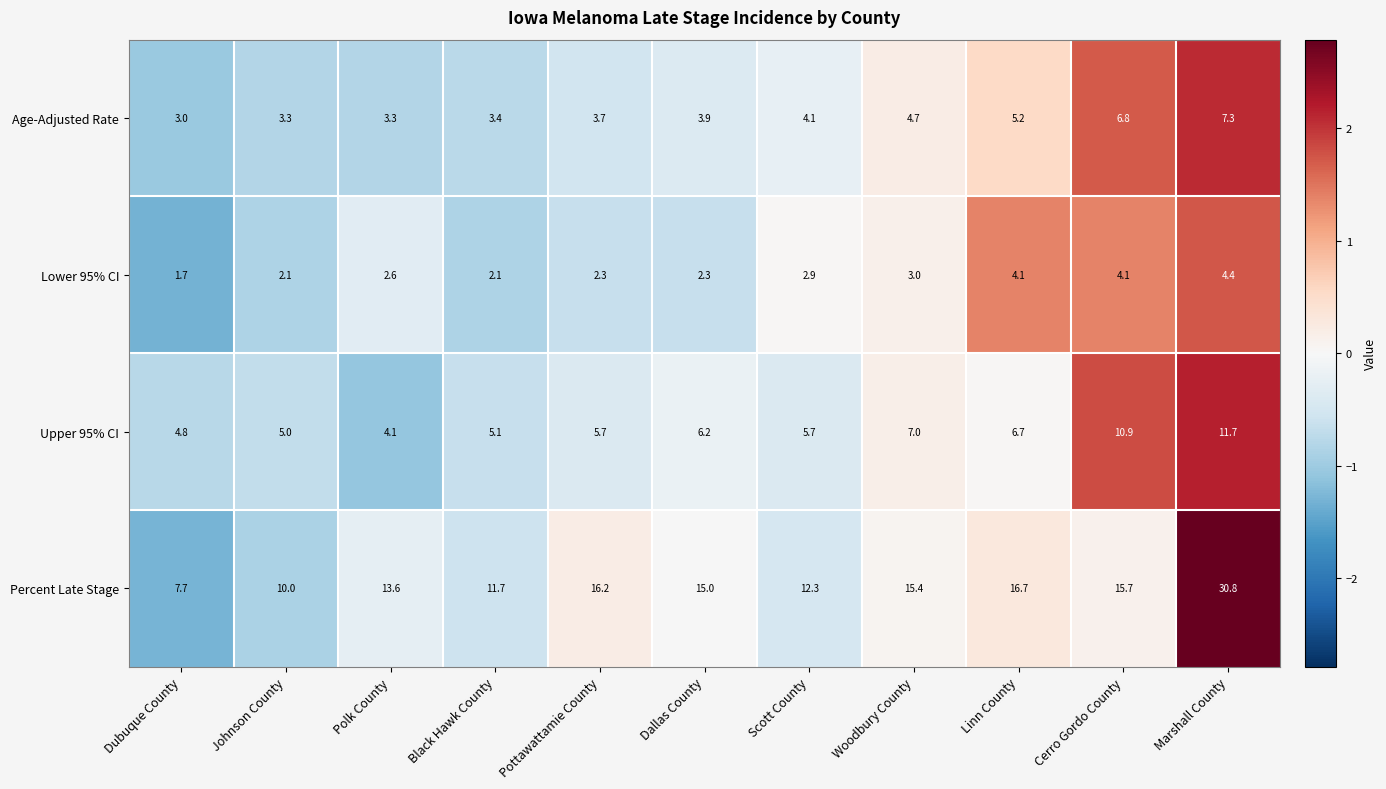

How many values in the Lower 95% CI series are below 2?

1